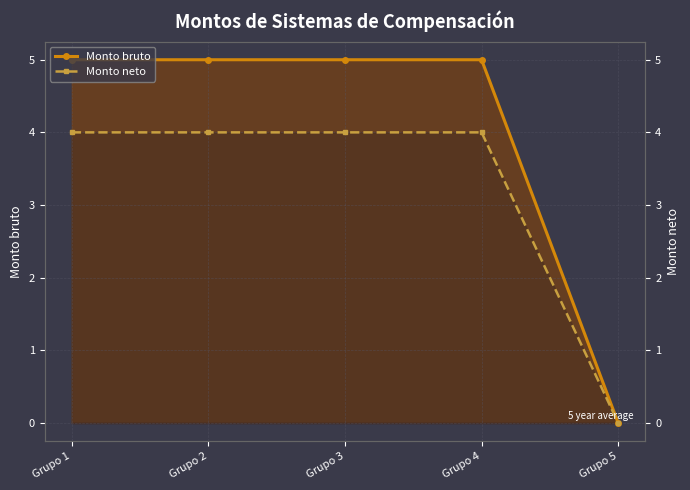

How many lines are shown in the chart?

2